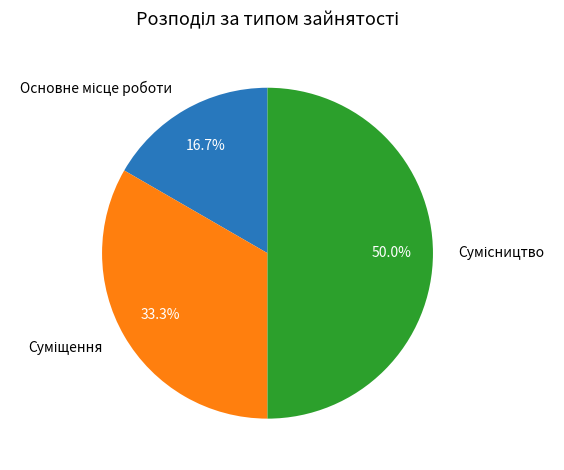

How many segments does this pie chart have?

3